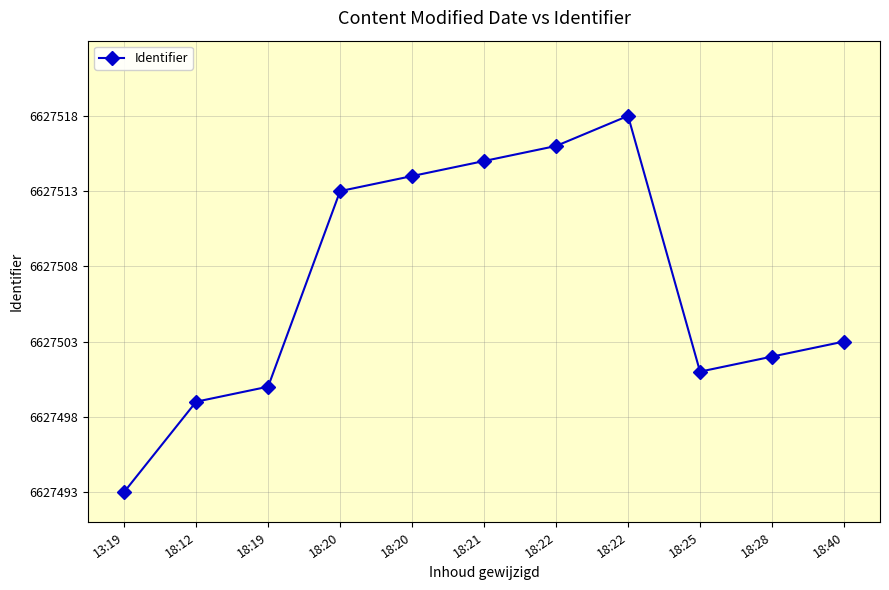

List the labels in order of value, largest first.

18:22, 18:22, 18:21, 18:20, 18:20, 18:40, 18:28, 18:25, 18:19, 18:12, 13:19